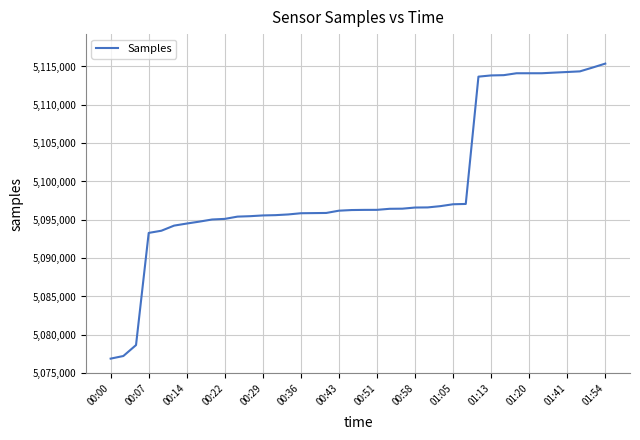

What is the difference between the maximum and minimum values?

38480